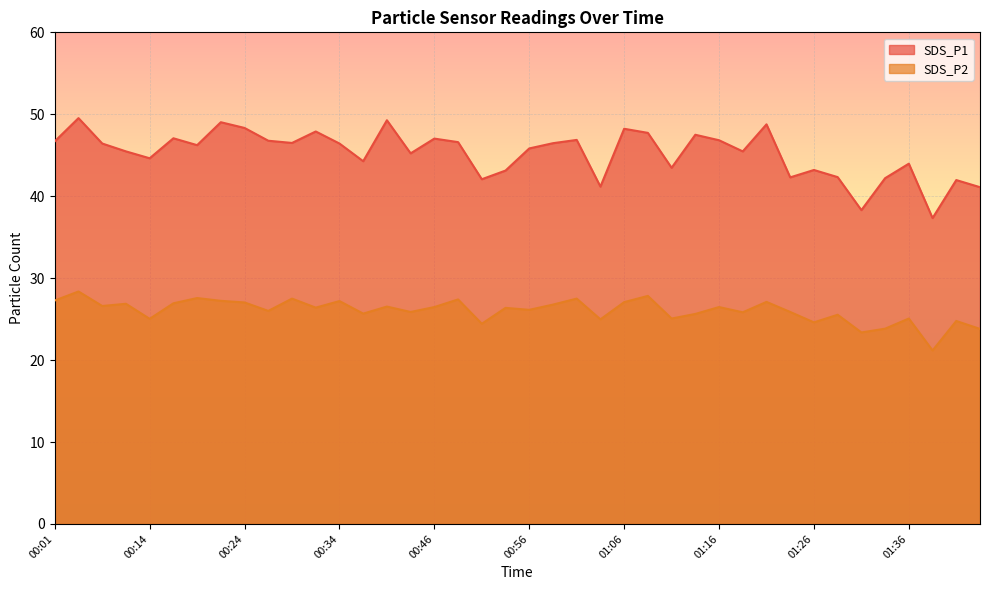

What is the sum of all SDS_P1 values?

1809.7